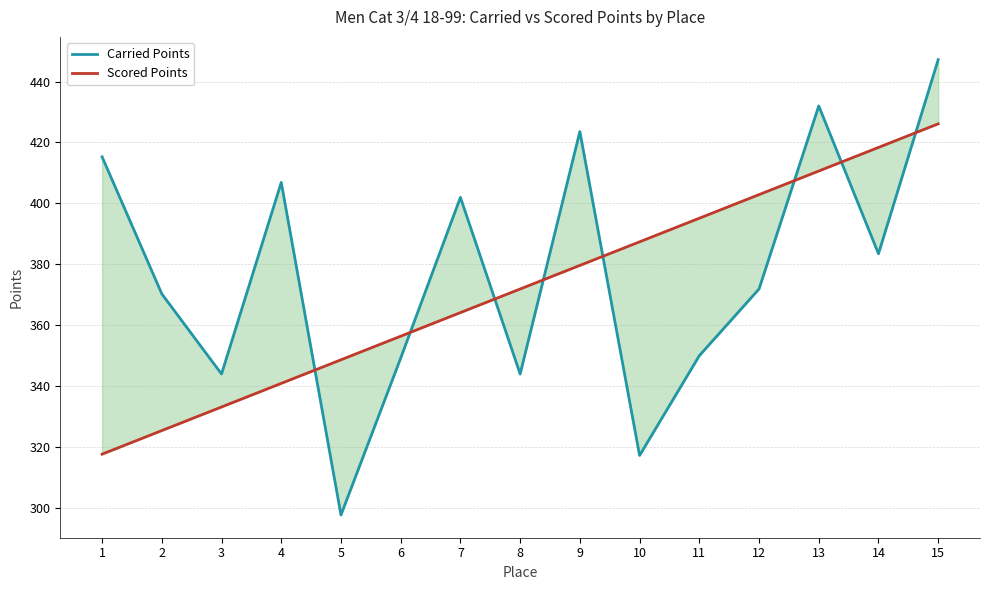

Rank the categories by Scored Points value from lowest to highest.

1, 2, 3, 4, 5, 6, 7, 8, 9, 10, 11, 12, 13, 14, 15